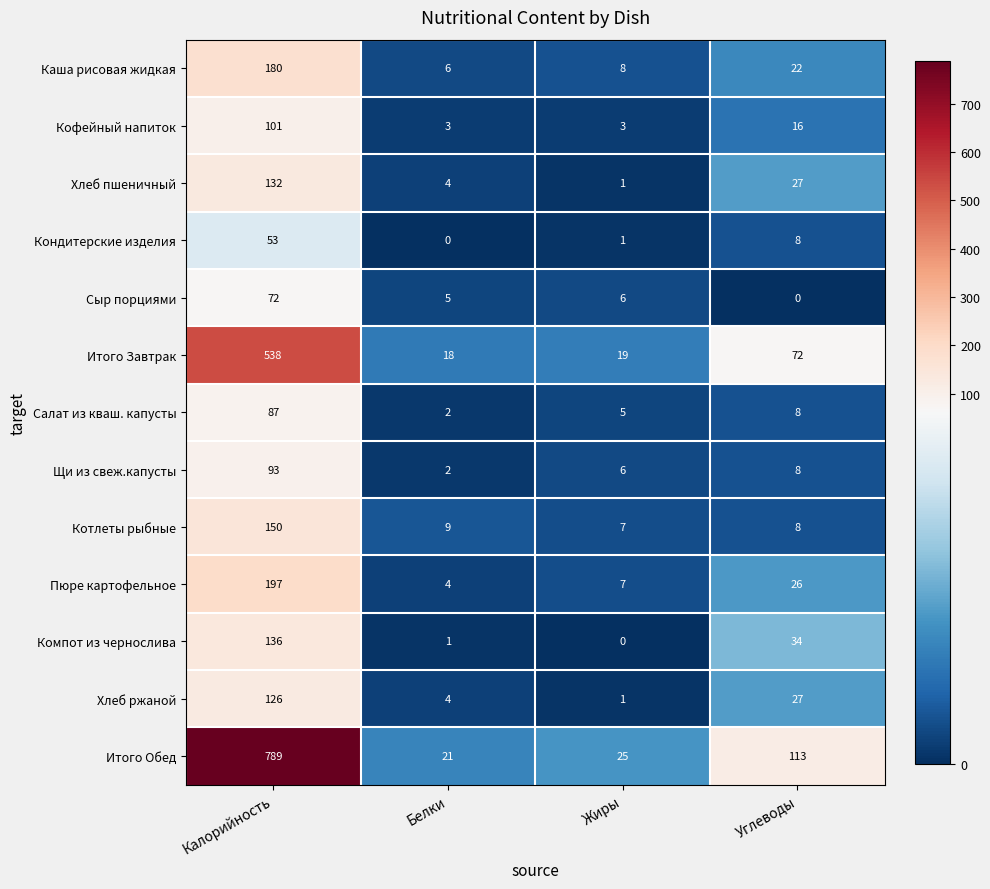

The value of Сыр порциями at Калорийность is 72. True or false?

True